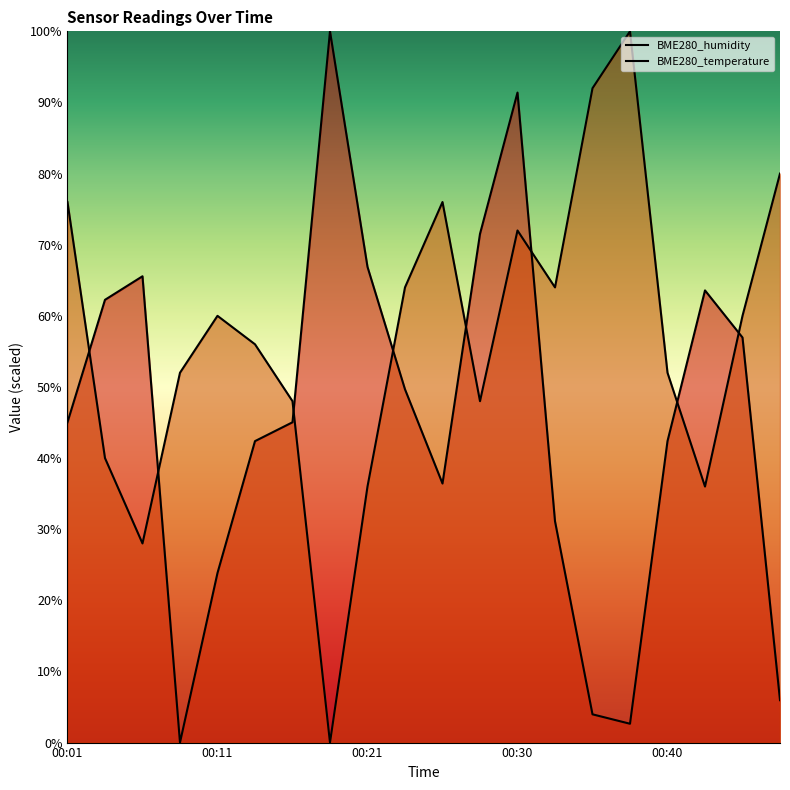

What is the difference between the highest and lowest values at 9?

14.3